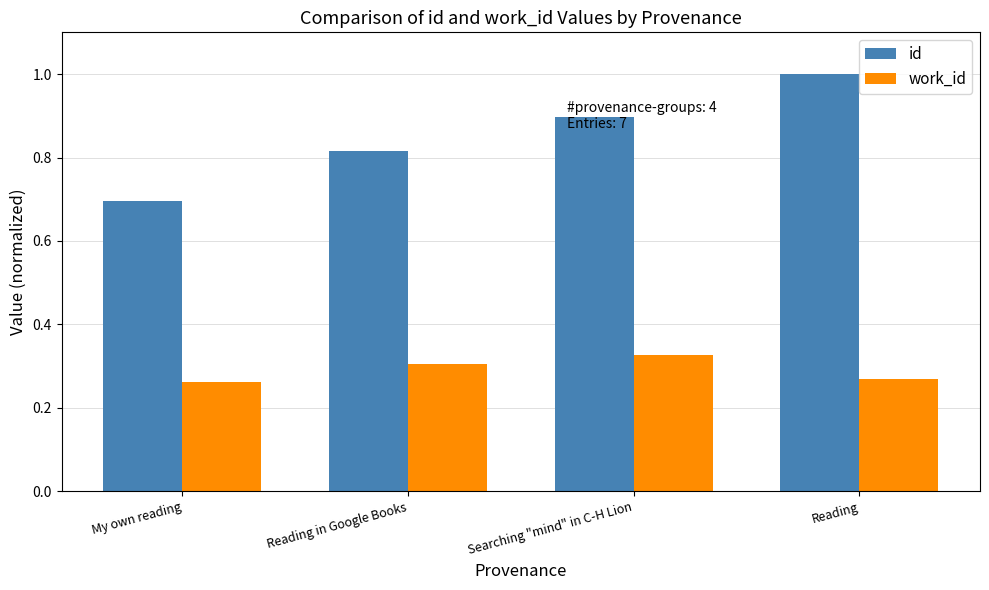

Does the chart contain any negative values?

No